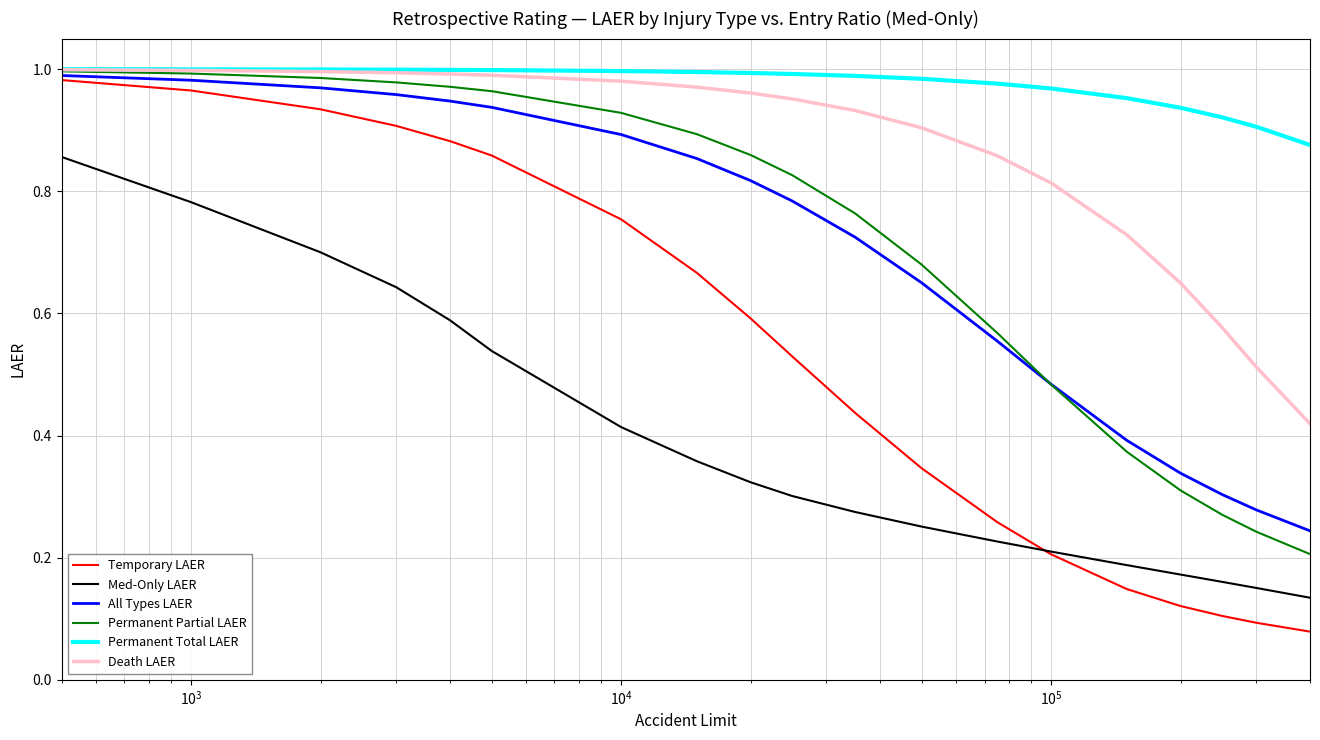

Which series has the largest total across all categories?

Permanent Total LAER